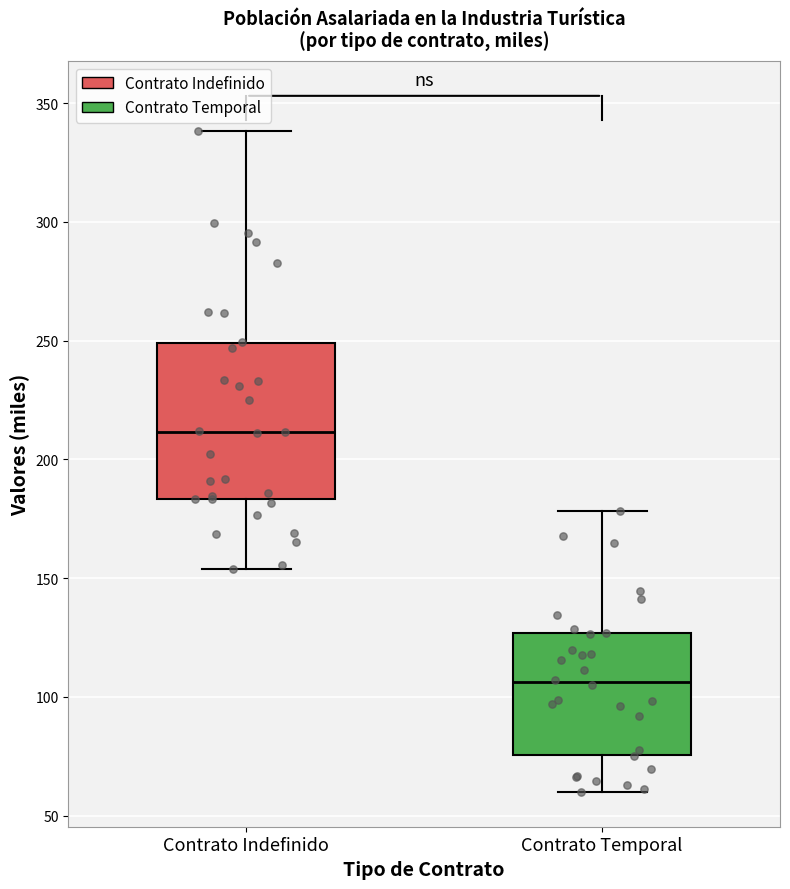

Comparing the boxes themselves (not the whiskers), which one is the tallest?

Contrato Indefinido